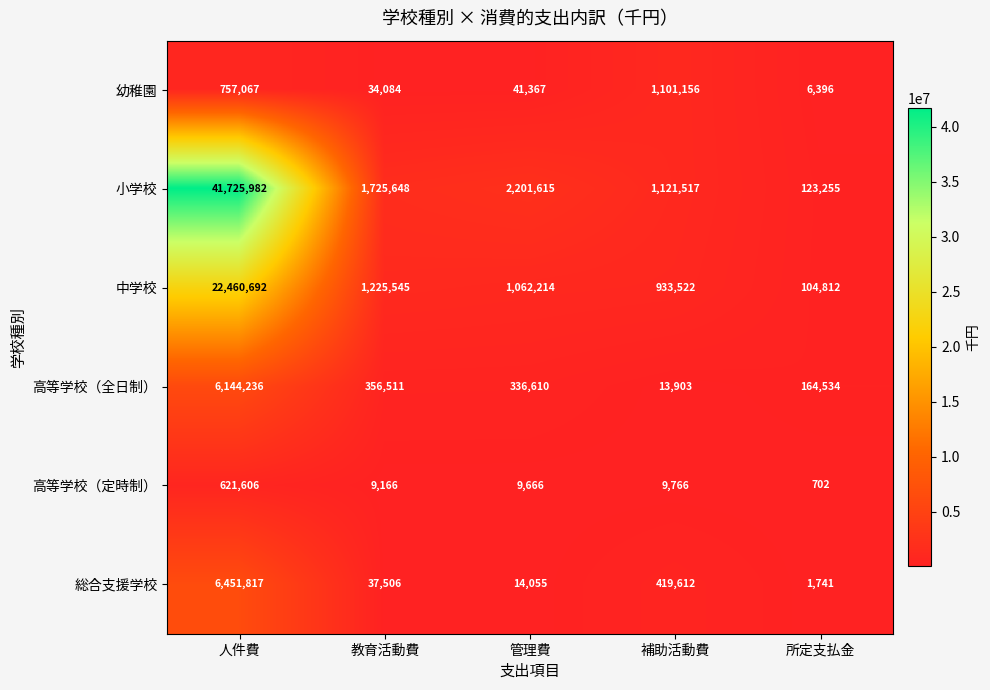

Which series has the widest spread of values?

小学校